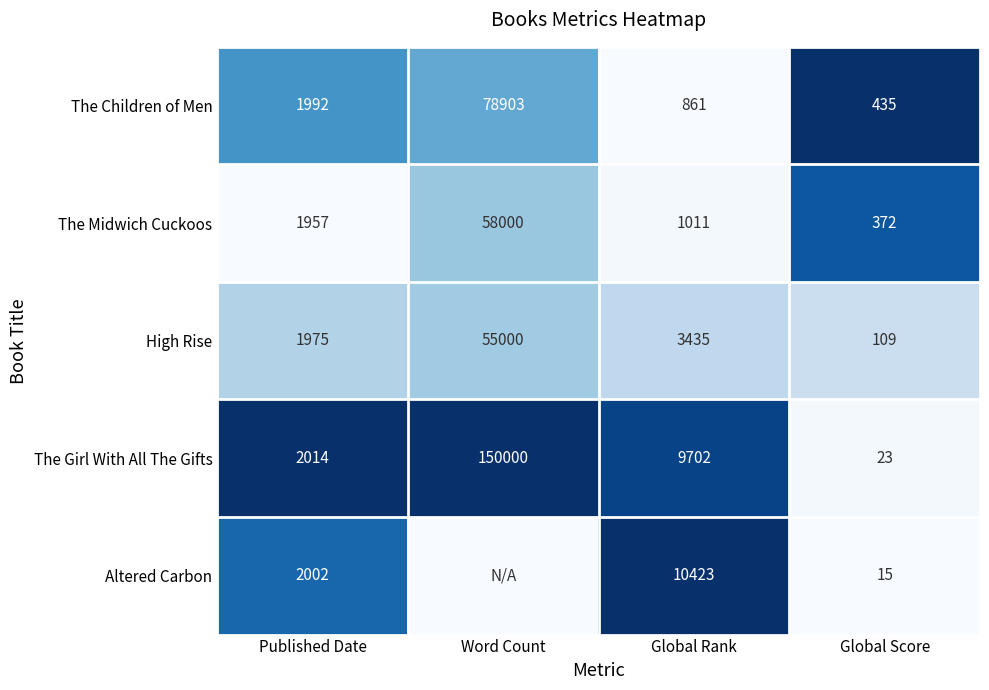

Which series changed the most between Published Date and Global Score?

The Girl With All The Gifts